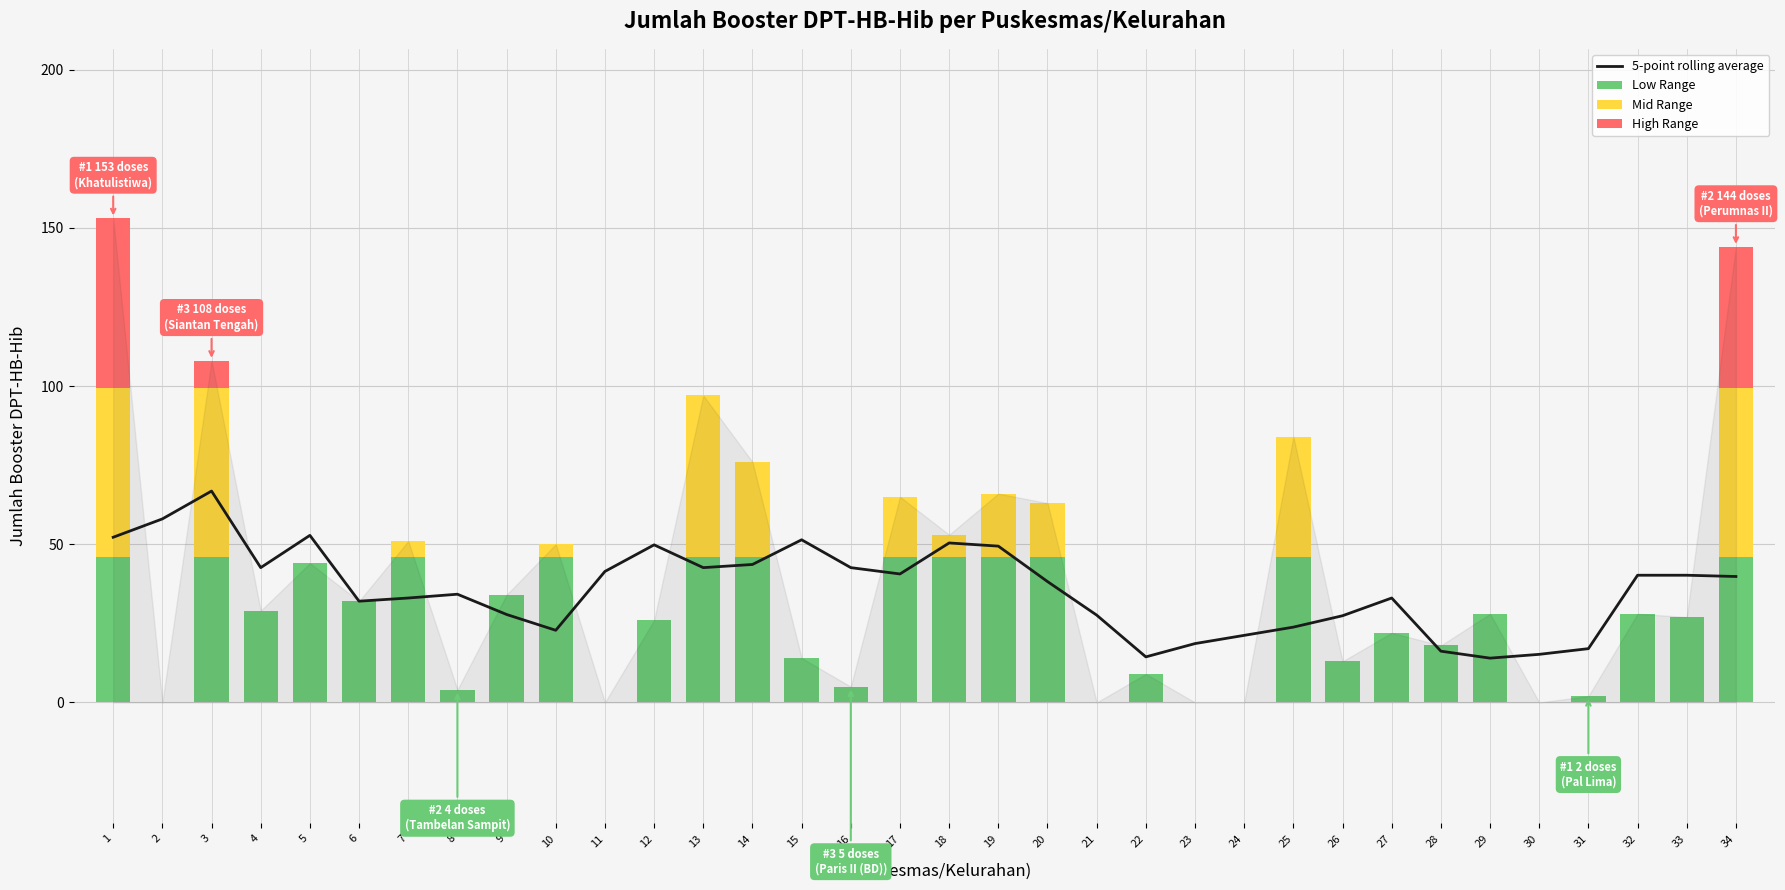

The 5-point rolling average series shows 50.7 at 20. True or false?

False